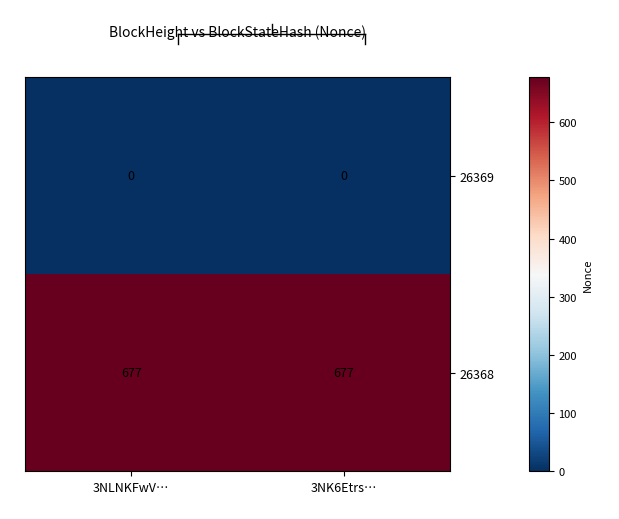

What is the total value across all series at 3NLNKFwV…?

677